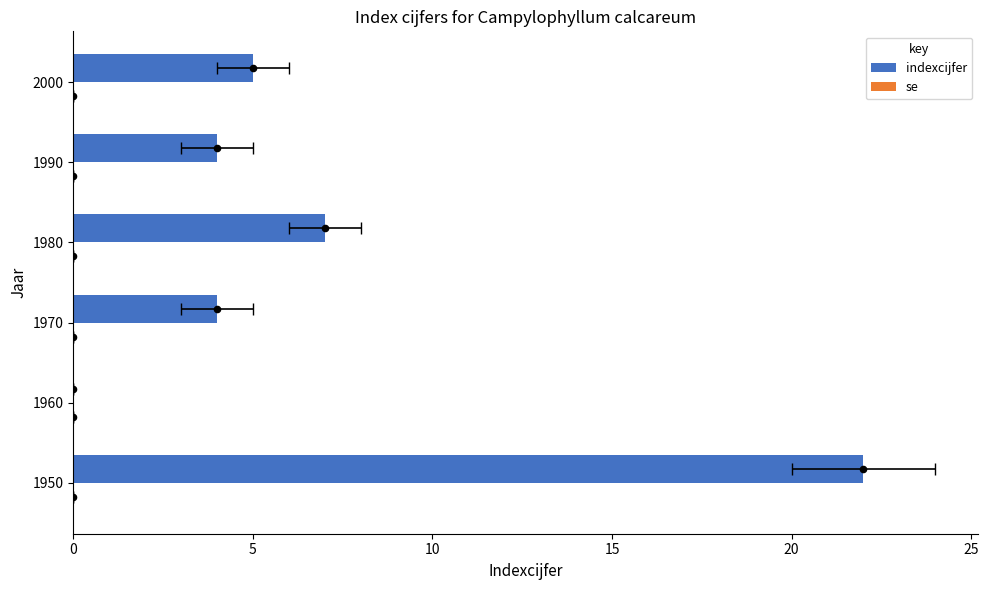

At how many categories does at least one series exceed 13?

1